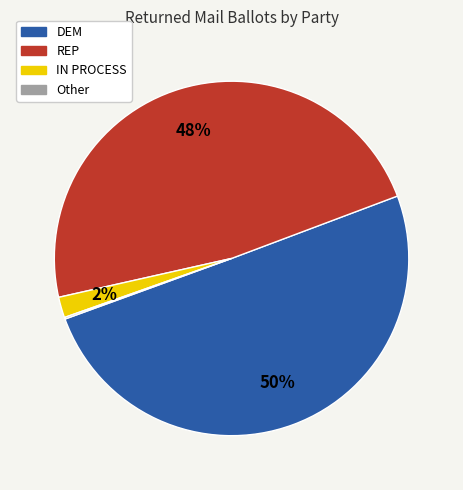

Is the sum of DEM and IN PROCESS greater than half?

Yes